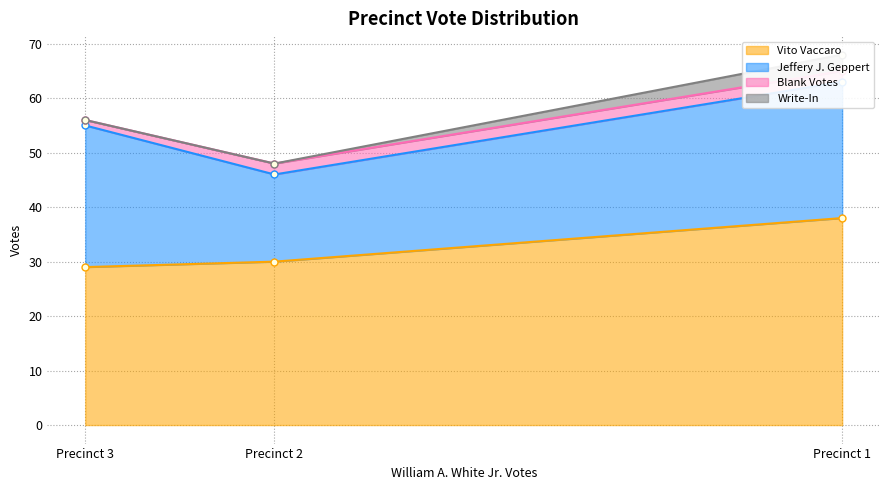

How many data points does each series have?

3